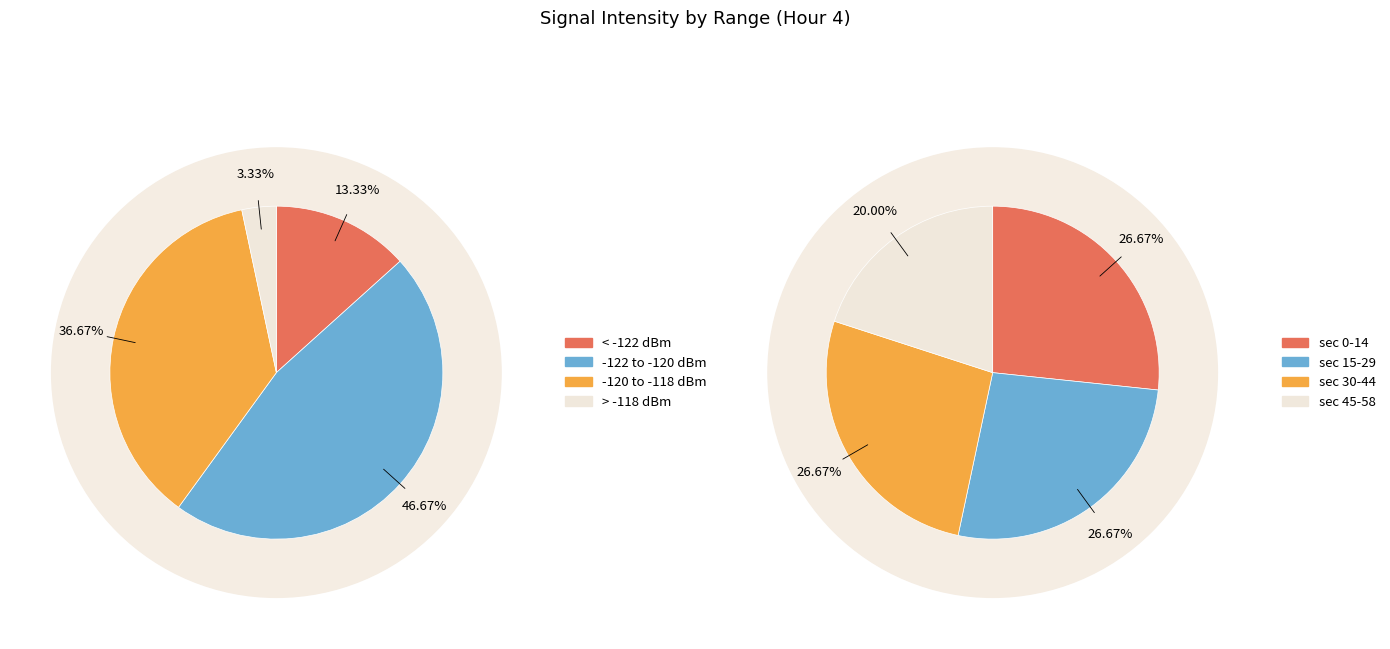

How many segments does this pie chart have?

4